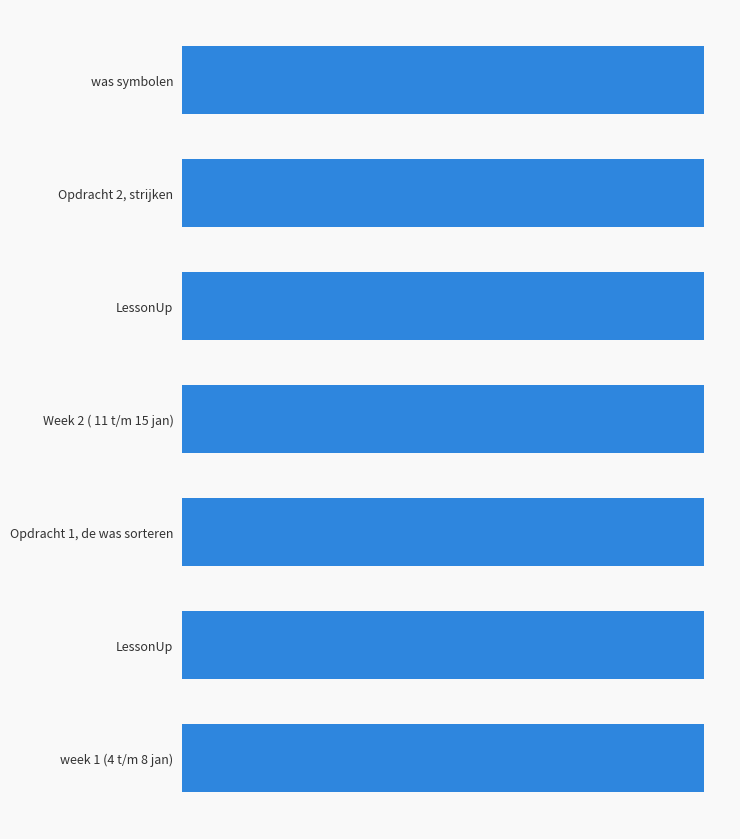

What is the difference between the maximum and second lowest values?

54